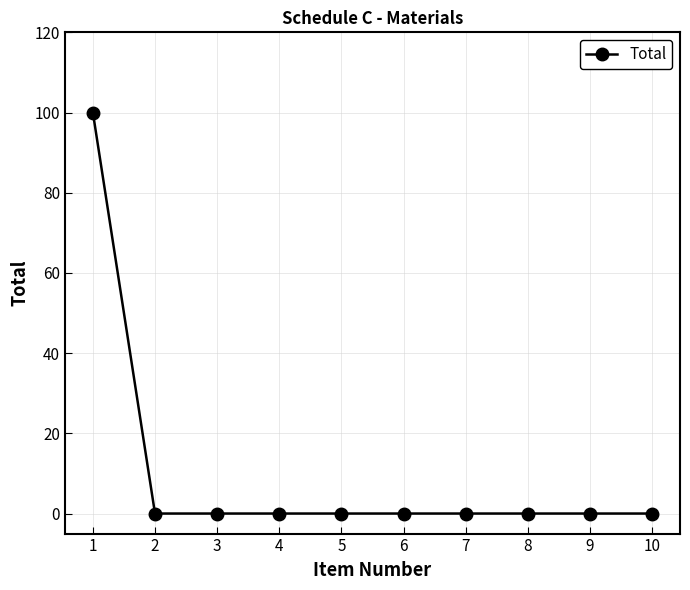

Reading right to left, extract all data points from this chart.

0	0	0	0	0	0	0	0	0	100